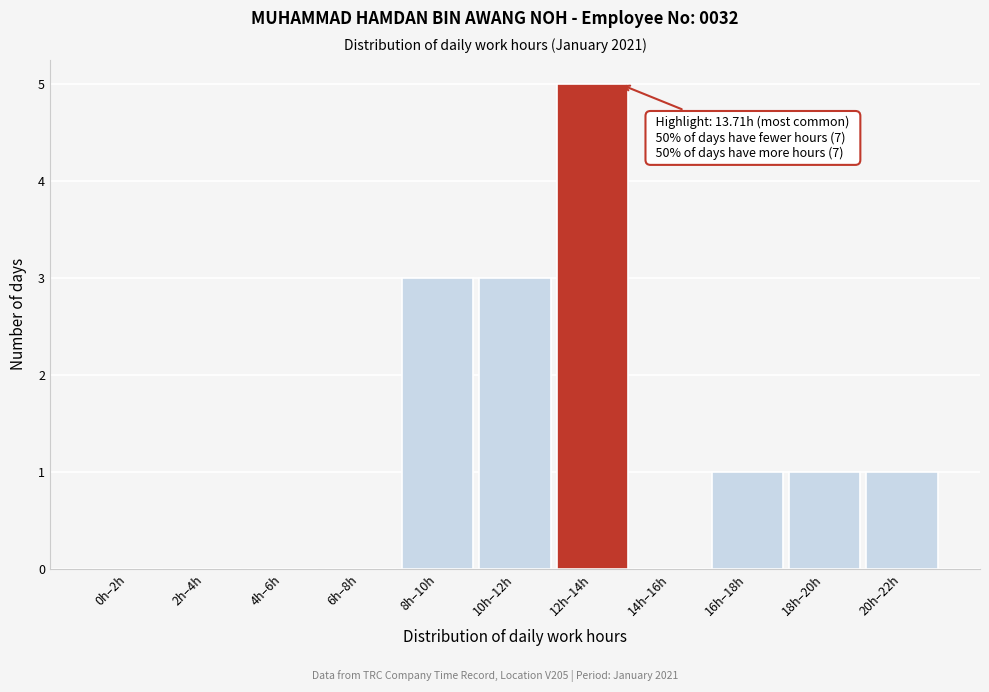

Reading left to right, what are all the values shown in this chart?

0h–2h=0	2h–4h=0	4h–6h=0	6h–8h=0	8h–10h=3	10h–12h=3	12h–14h=5	14h–16h=0	16h–18h=1	18h–20h=1	20h–22h=1